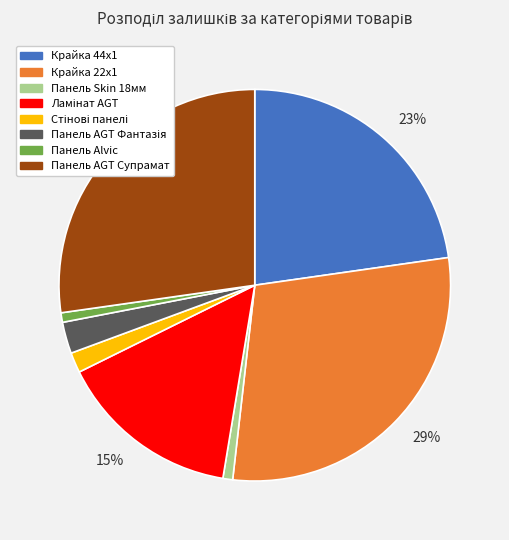

Is there any slice that represents more than half of the pie?

No